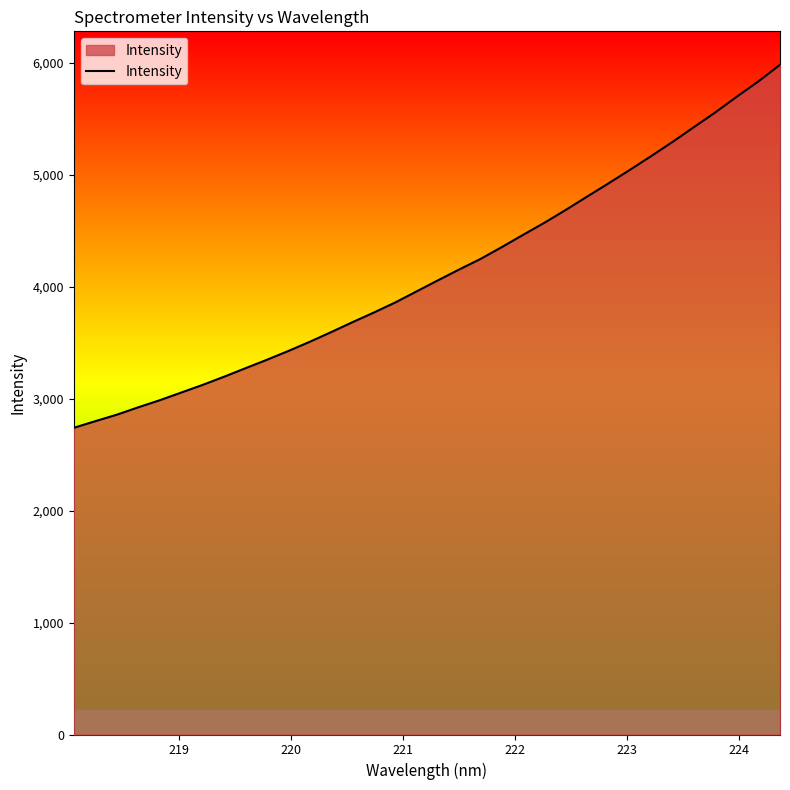

What is the maximum value shown in the chart?

5980.4